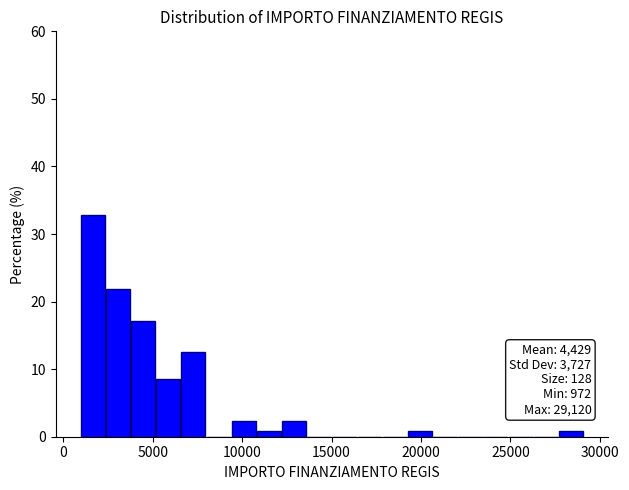

Around what value on the x-axis is the tallest bar? Give the approximate position of its centre, as read against the axis.

1500